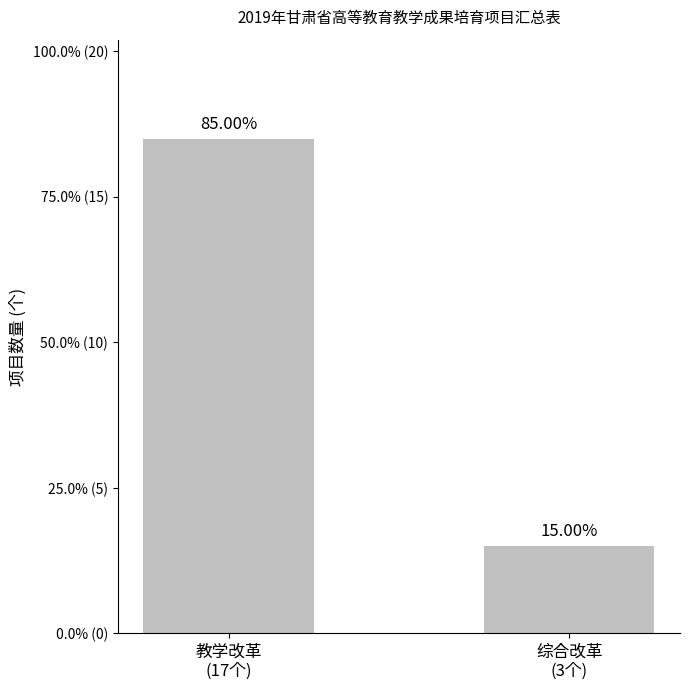

What is the label of the 1st bar from the right?

综合改革
(3个)